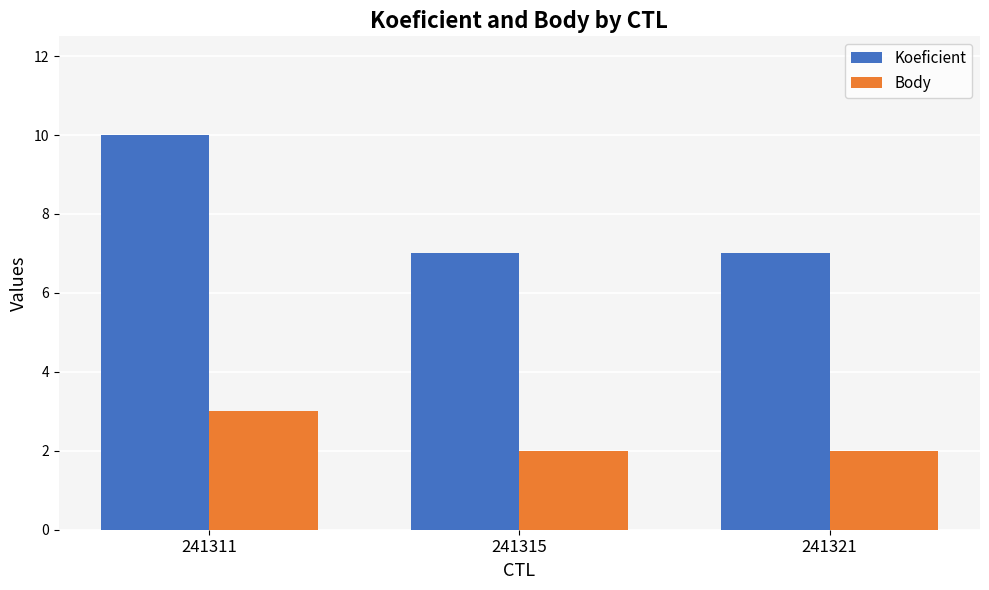

The Koeficient series shows 11 at 241321. True or false?

False